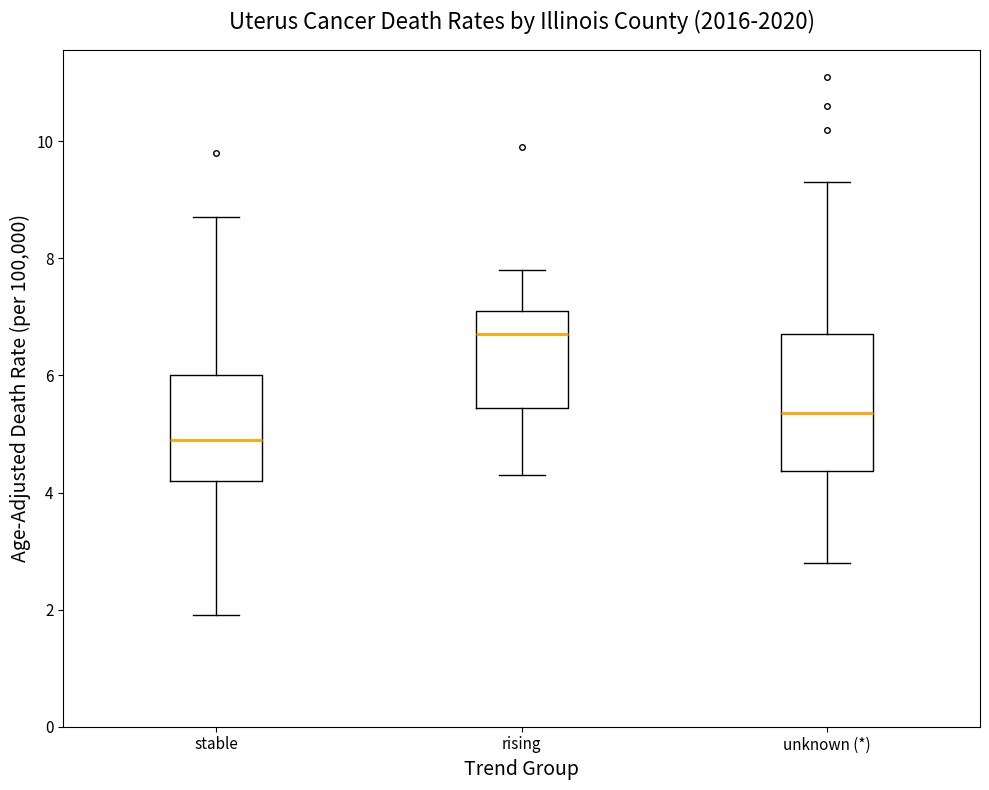

Which box is the tallest, from its lower edge to its upper edge?

unknown (*)